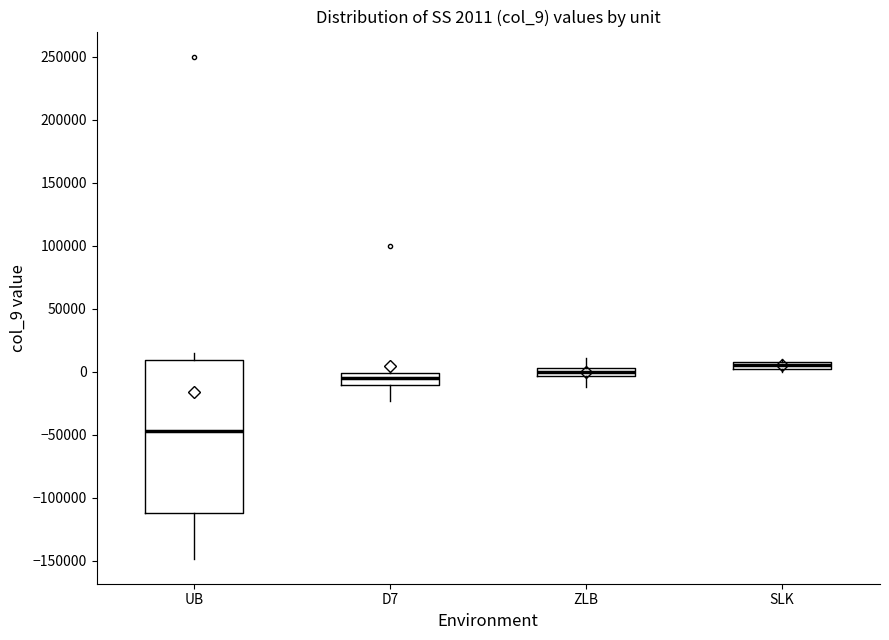

Comparing the boxes themselves (not the whiskers), which one is the tallest?

UB